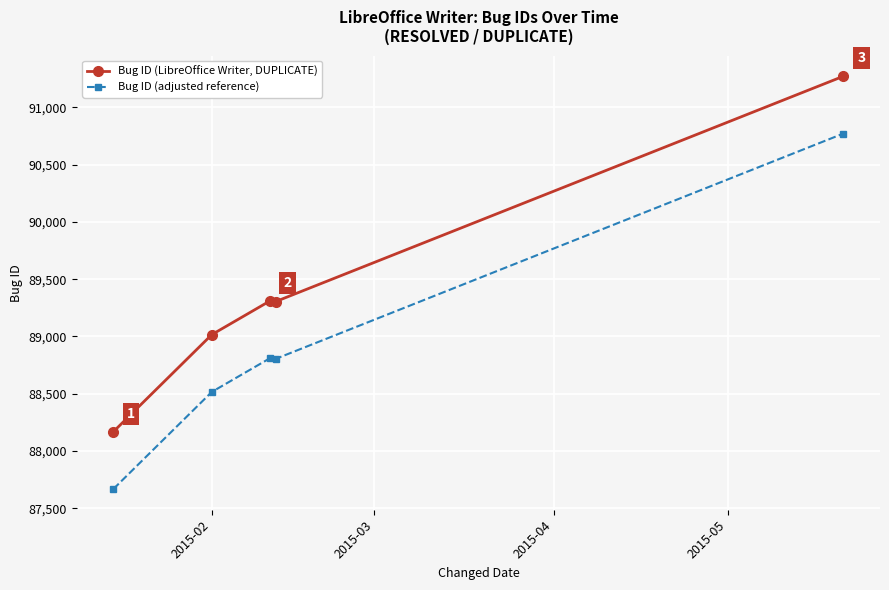

What is the sum of all Bug ID (adjusted reference) values?

444568